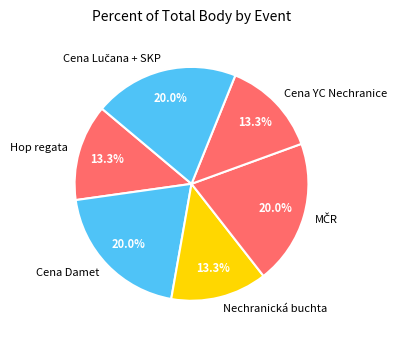

How many slices are in this pie chart?

6